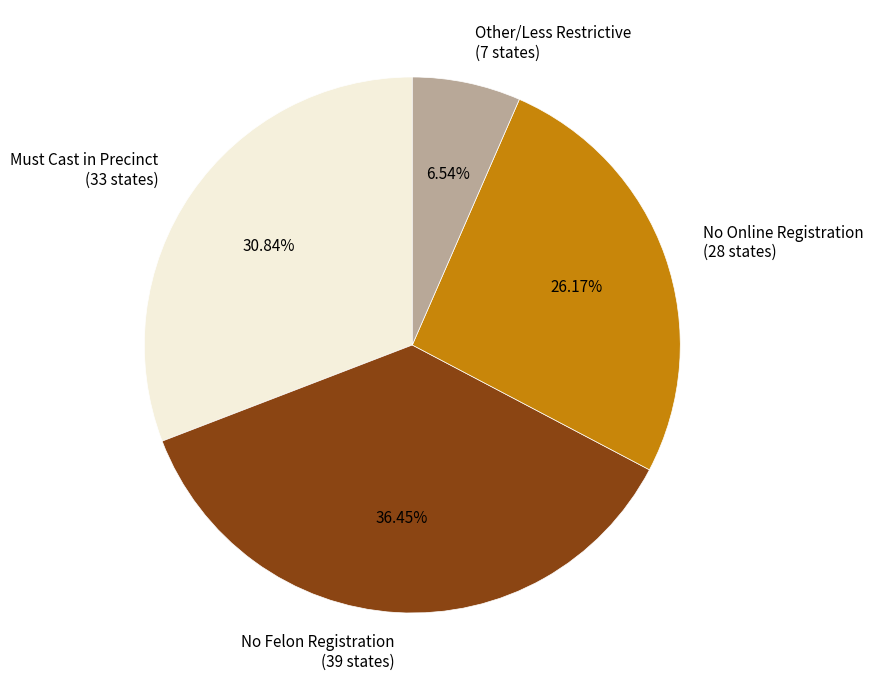

Which slice is the smallest?

Other/Less Restrictive (7 states)